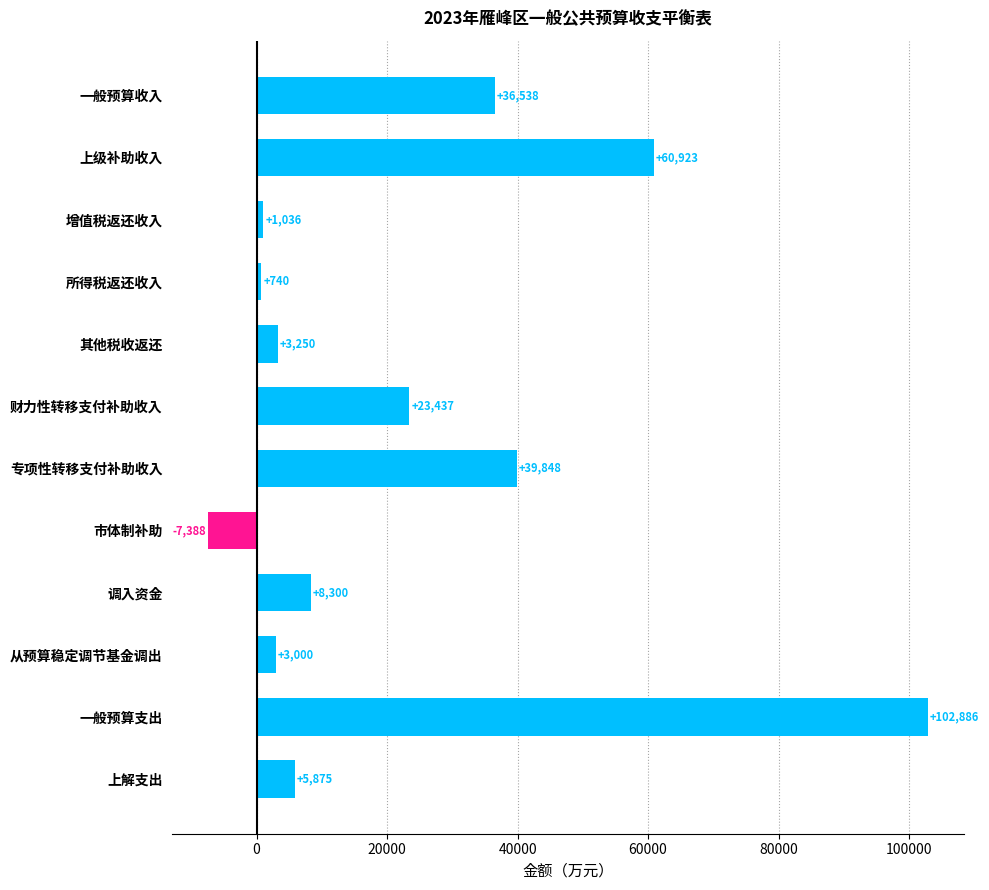

At which category does the chart reach its minimum across all series?

市体制补助